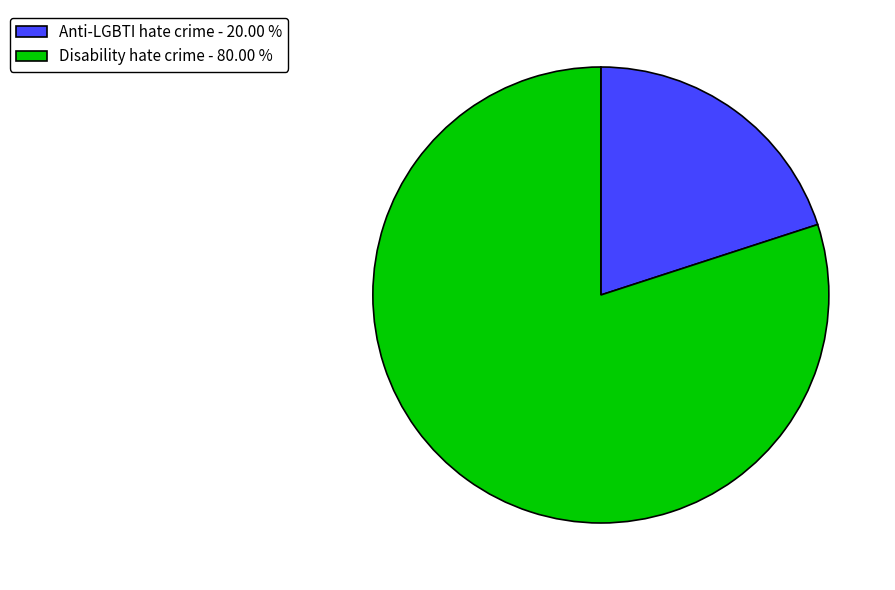

Which slice is the smallest?

Anti-LGBTI hate crime